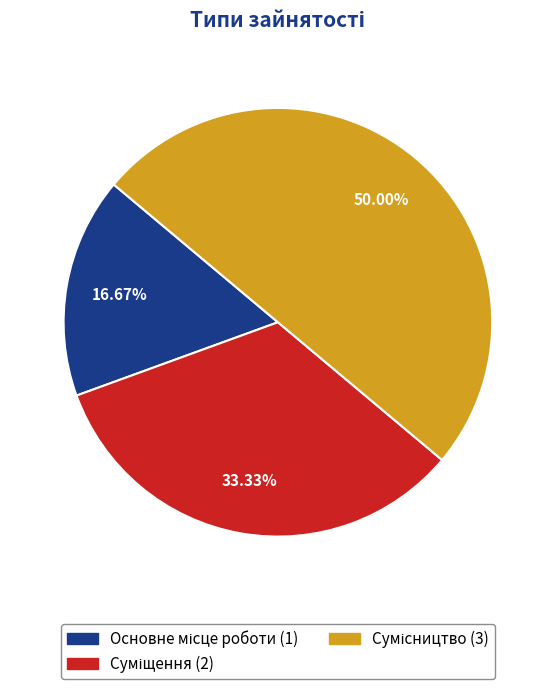

Which category has the smallest portion of the pie?

Основне місце роботи